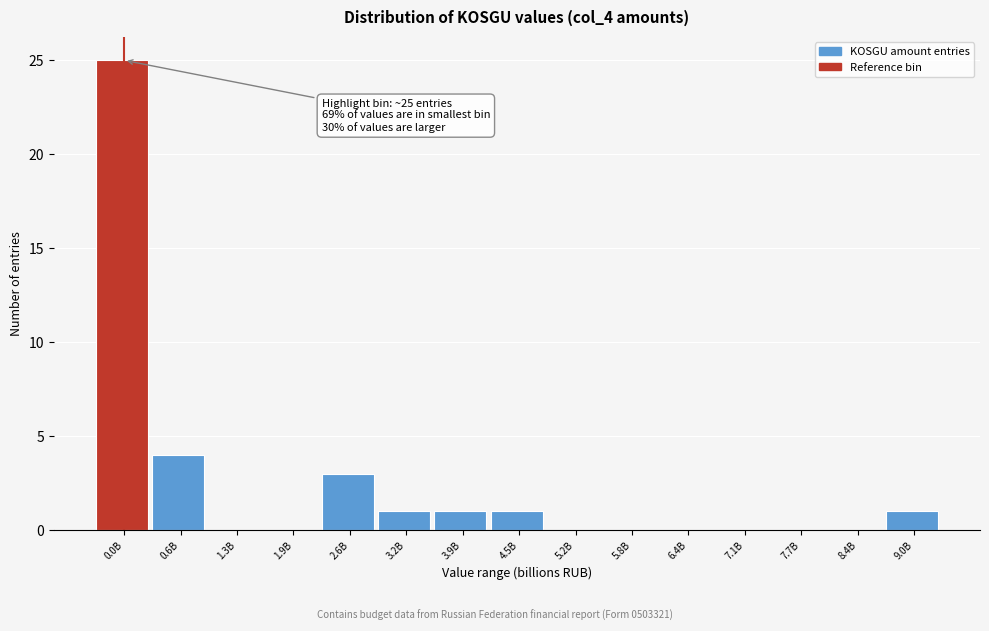

Reading left to right, extract all data points from this chart.

0.0B=25	0.6B=4	1.3B=0	1.9B=0	2.6B=3	3.2B=1	3.9B=1	4.5B=1	5.2B=0	5.8B=0	6.4B=0	7.1B=0	7.7B=0	8.4B=0	9.0B=1